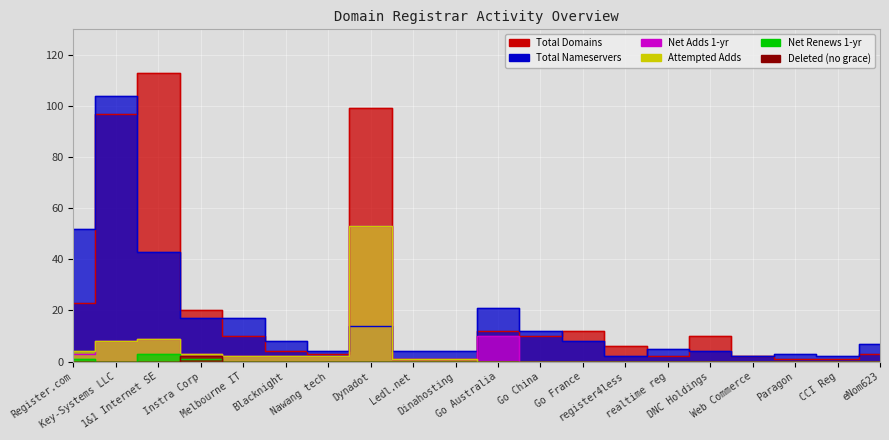

Where is the first local maximum for attempted-adds?

1&1 Internet SE